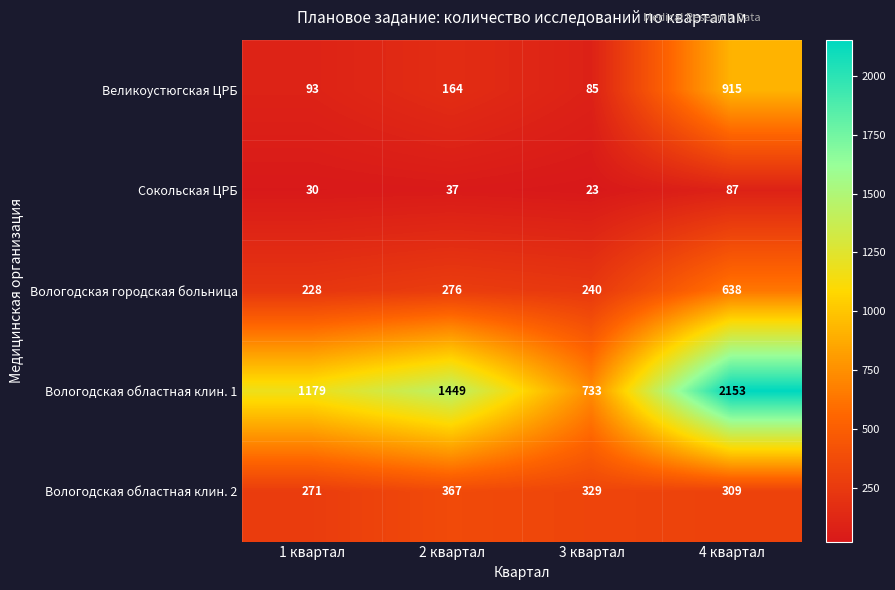

What is the maximum value shown in the chart?

2153